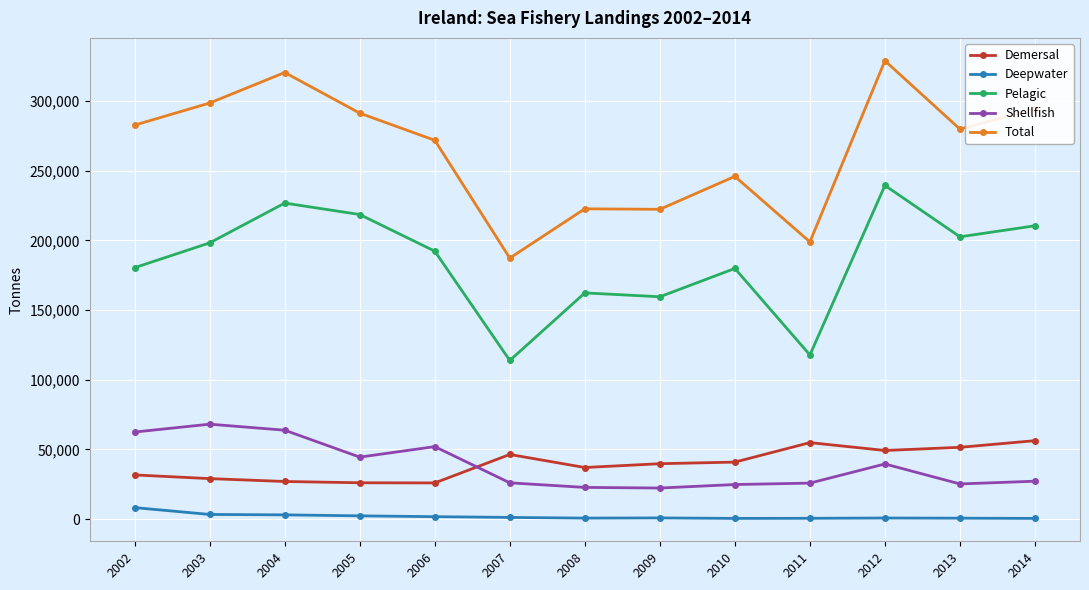

What is the difference between the Demersal values at 2008 and 2014?

19275.0